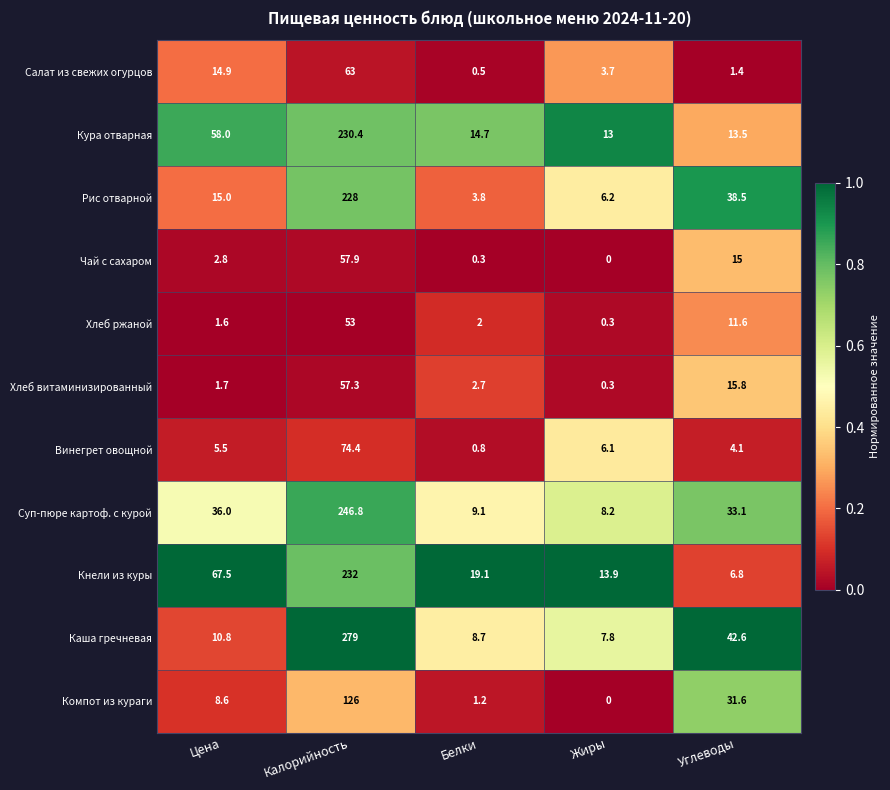

True or false: Суп-пюре картоф. с курой has a value of 9.1 at Белки.

True